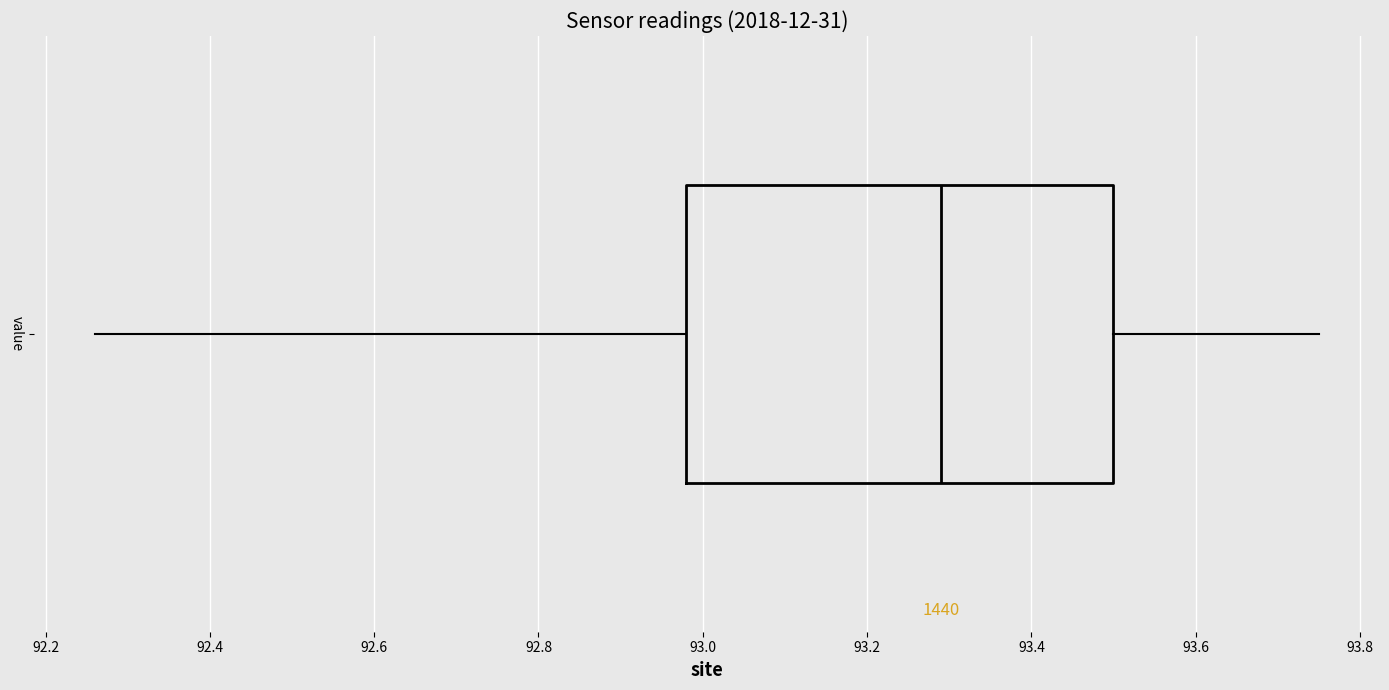

Transcribe this box plot: give where the median line is, the range the box spans, and where the two whiskers end, as read against the x-axis. The values are not printed on the chart, so give them approximately, as read against the axis.

median 93.30, box 92.98 to 93.50, whiskers 92.26 to 93.76